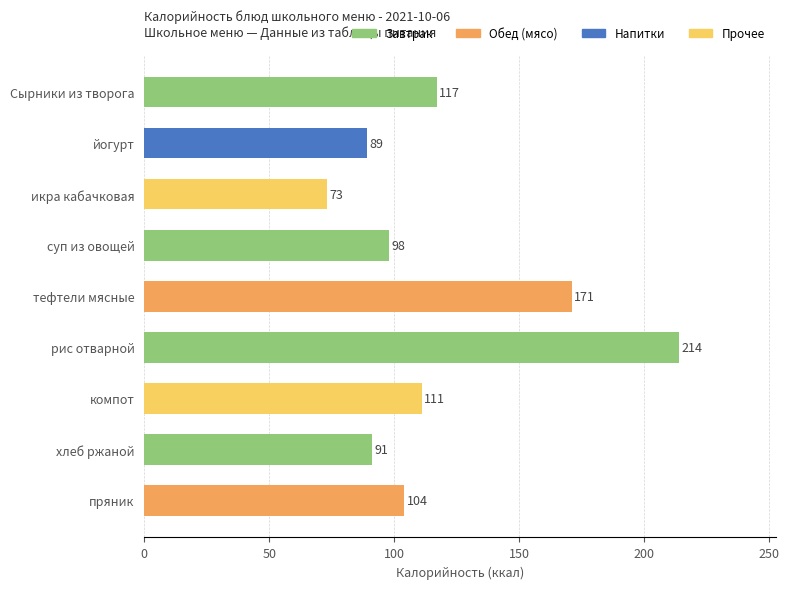

Approximately how many times larger is the value at Сырники из творога compared to икра кабачковая?

1.6